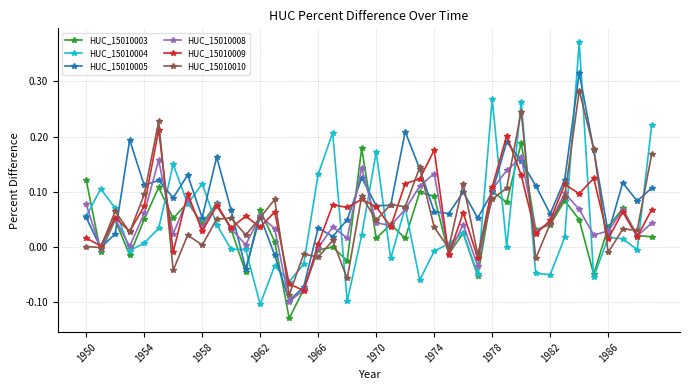

Which series has the widest spread of values?

HUC_15010004